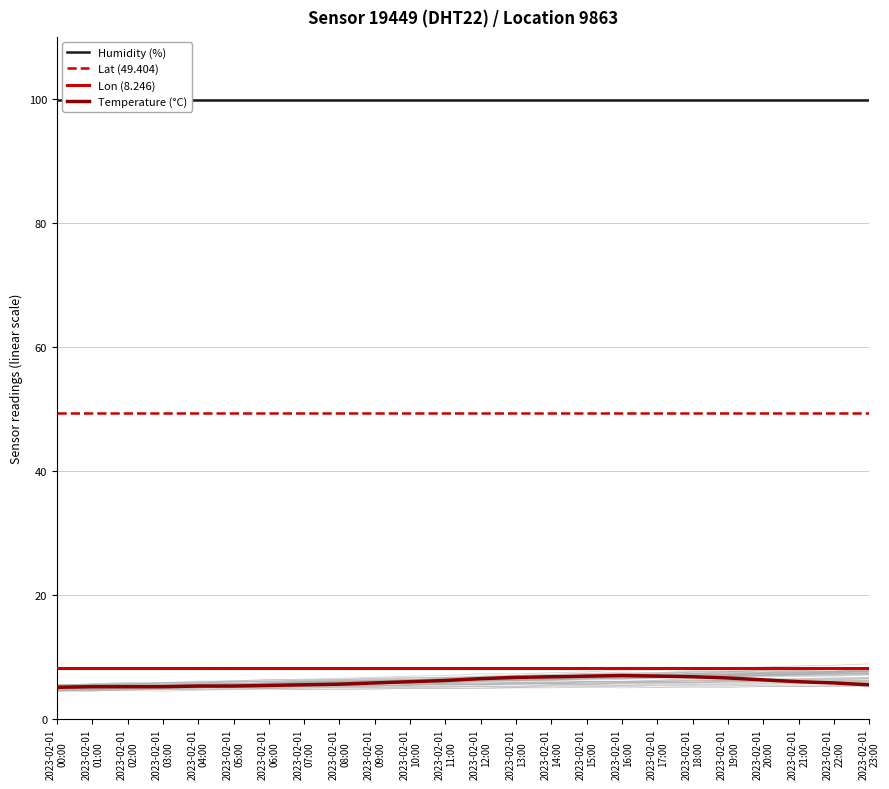

What are all the series names shown in the legend?

Humidity (%), Lat (49.404), Lon (8.246), Temperature (°C)